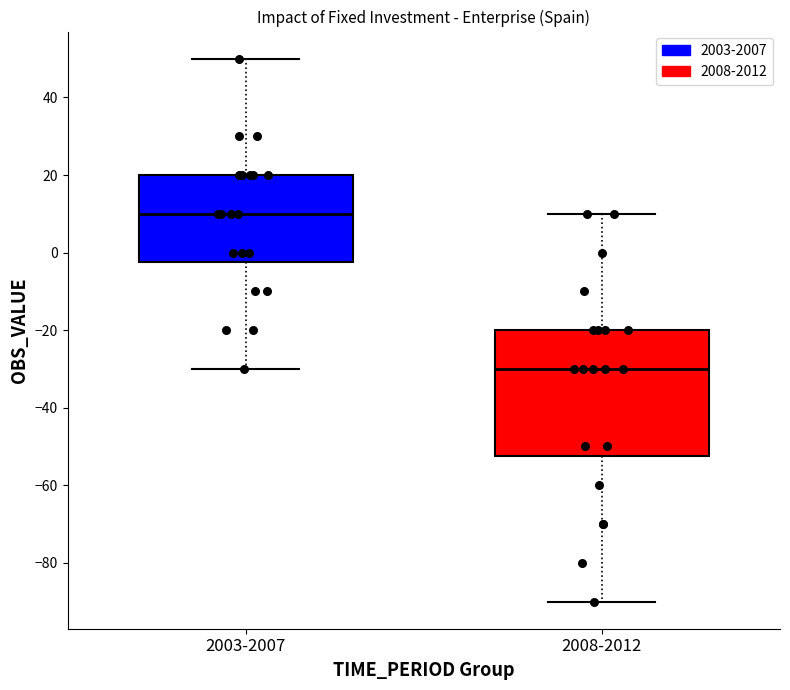

Where does the lower whisker of the box for 2003-2007 end on the y-axis? The values are not printed on the chart, so give them approximately, as read against the axis.

-30